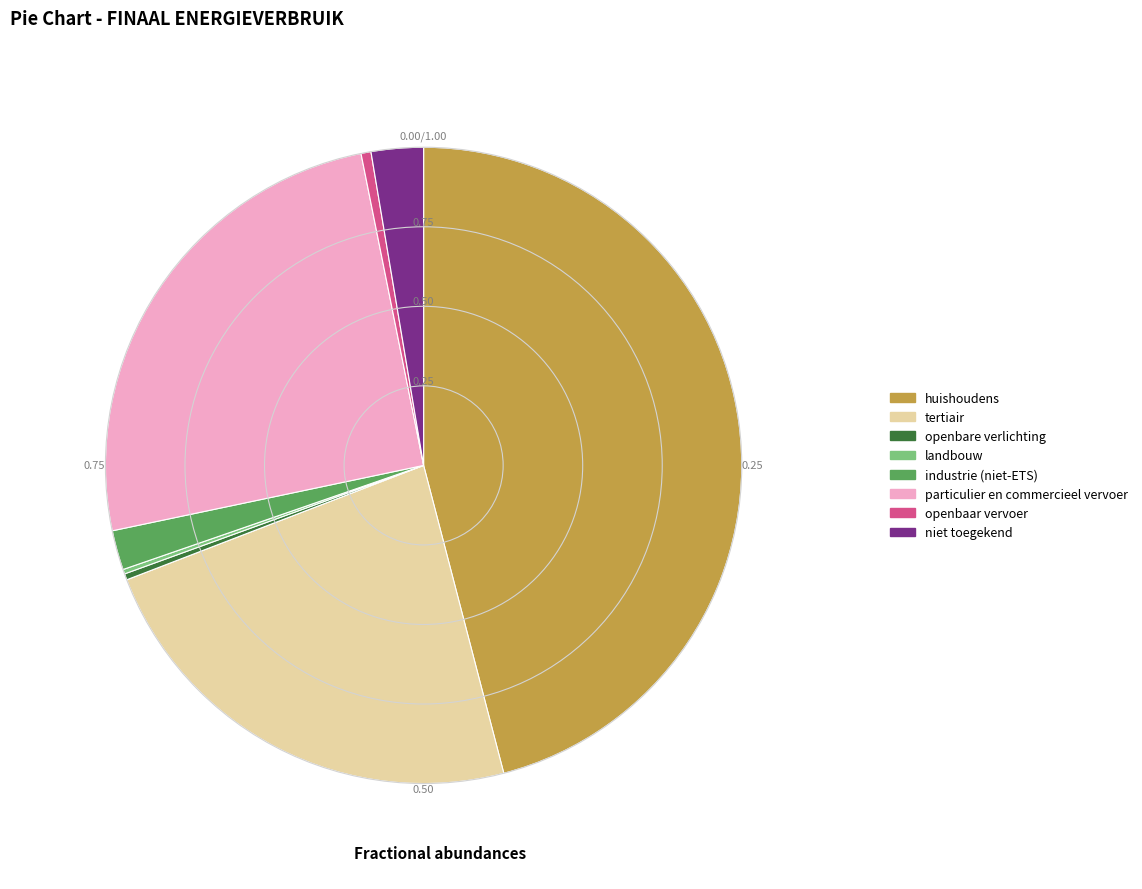

Between openbare verlichting and huishoudens, which is larger?

huishoudens